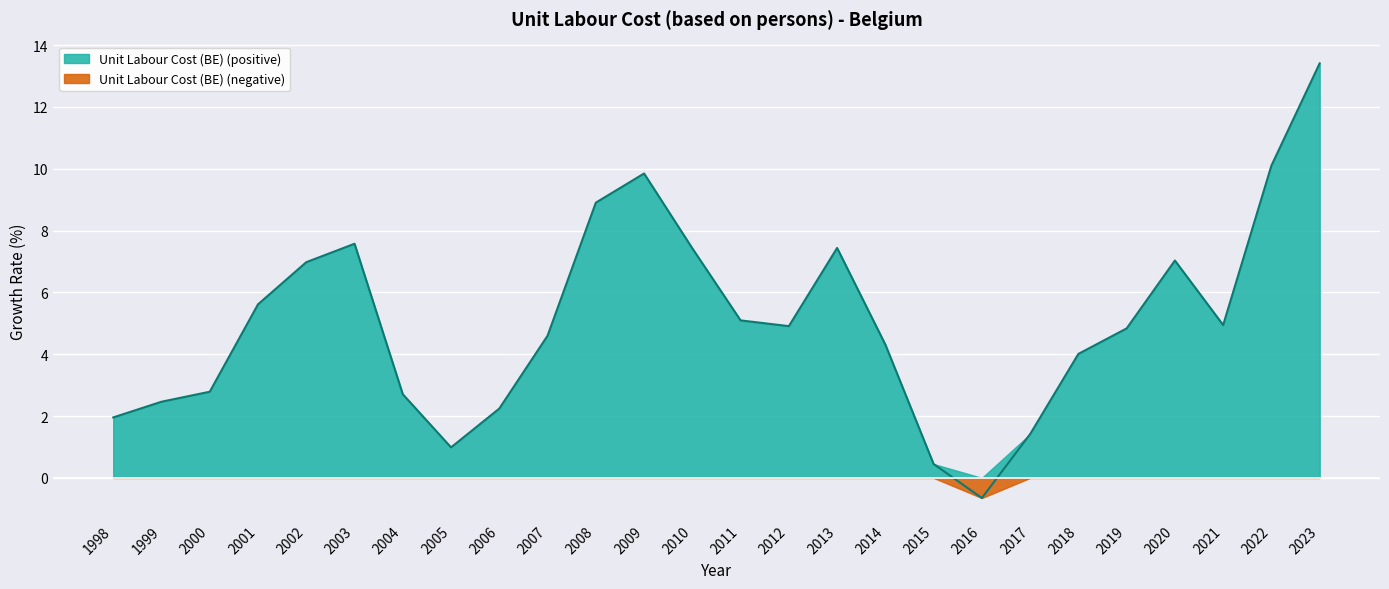

True or false: the data has more than 0 interior local peaks.

True